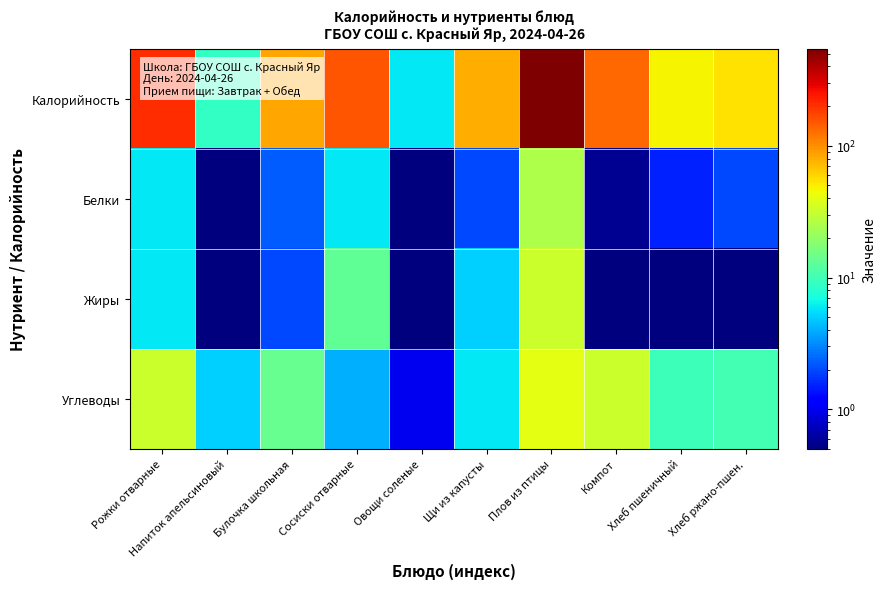

How many series are shown in this chart?

4